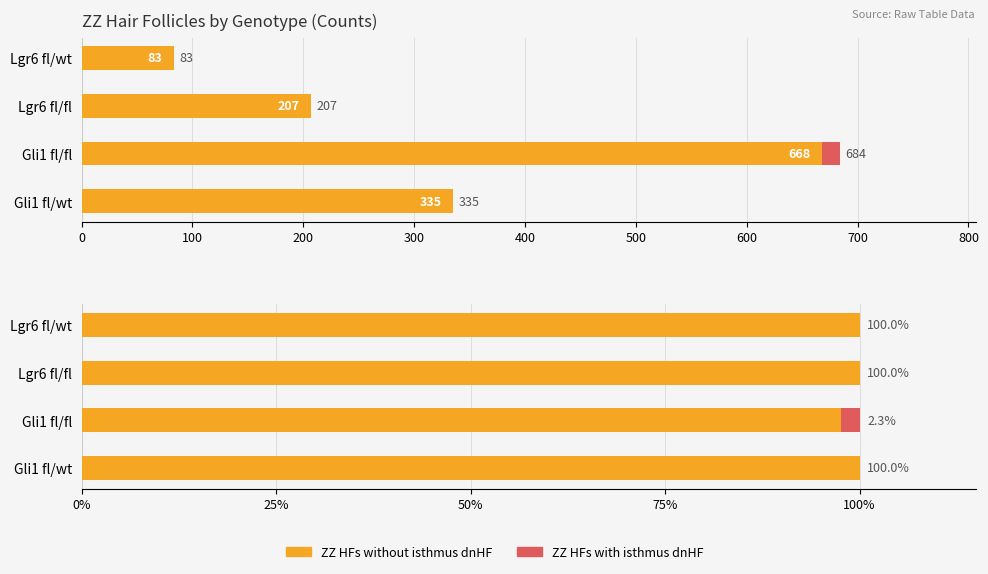

True or false: ZZ HFs without isthmus dnHF (%) has a value of 65.7 at Lgr6 fl/fl.

False